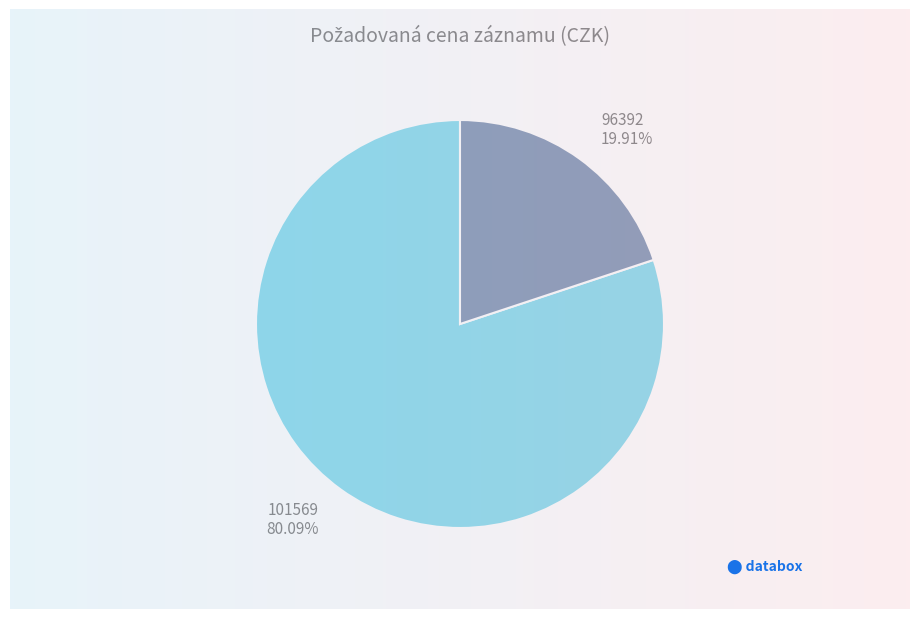

Is there any slice that represents more than half of the pie?

Yes